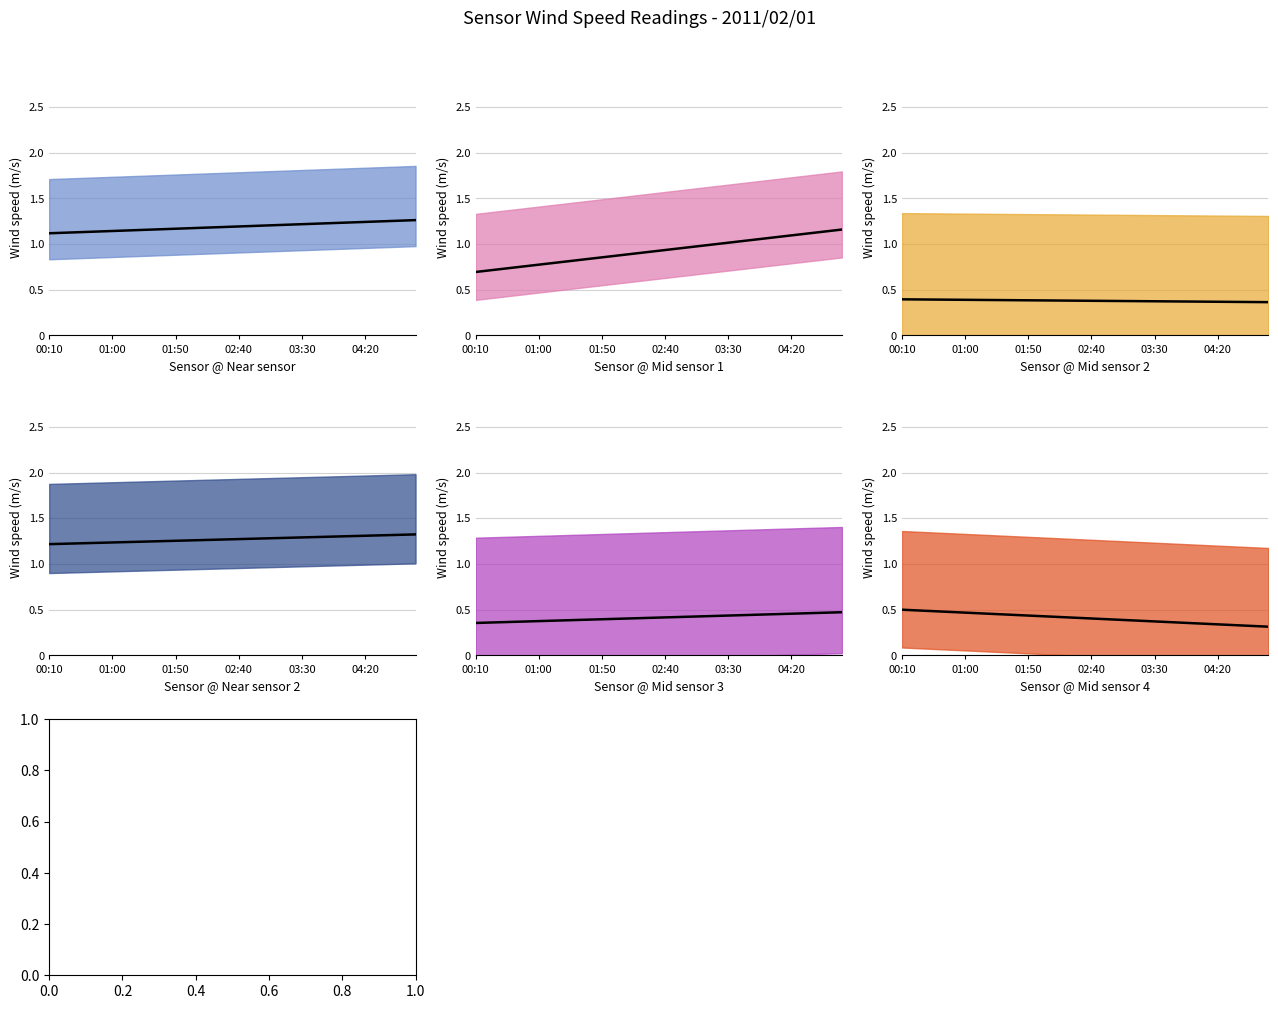

What is the spread (max minus min) of values at 03:40?

1.6